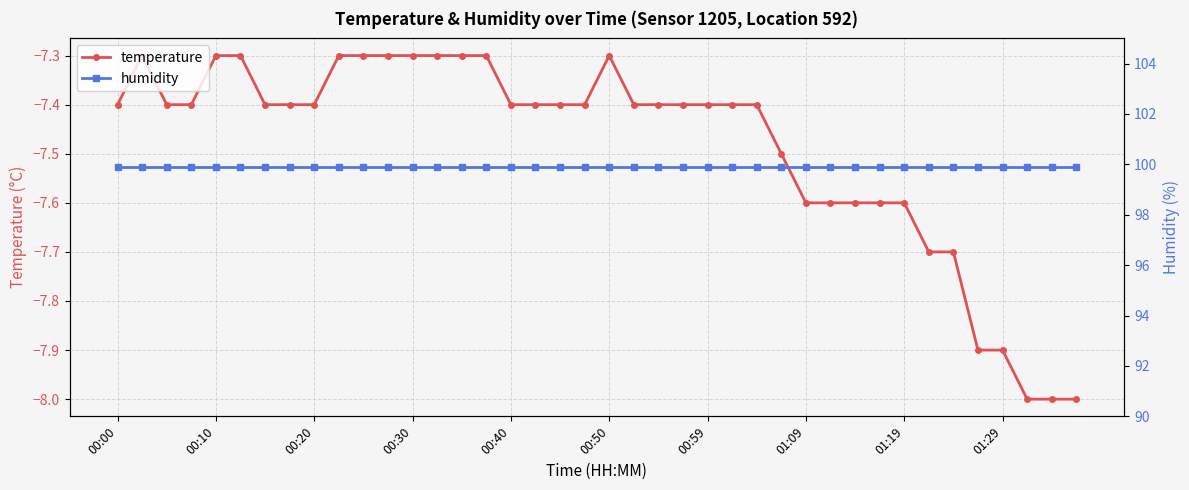

True or false: humidity has a value of 177.0 at 14.

False